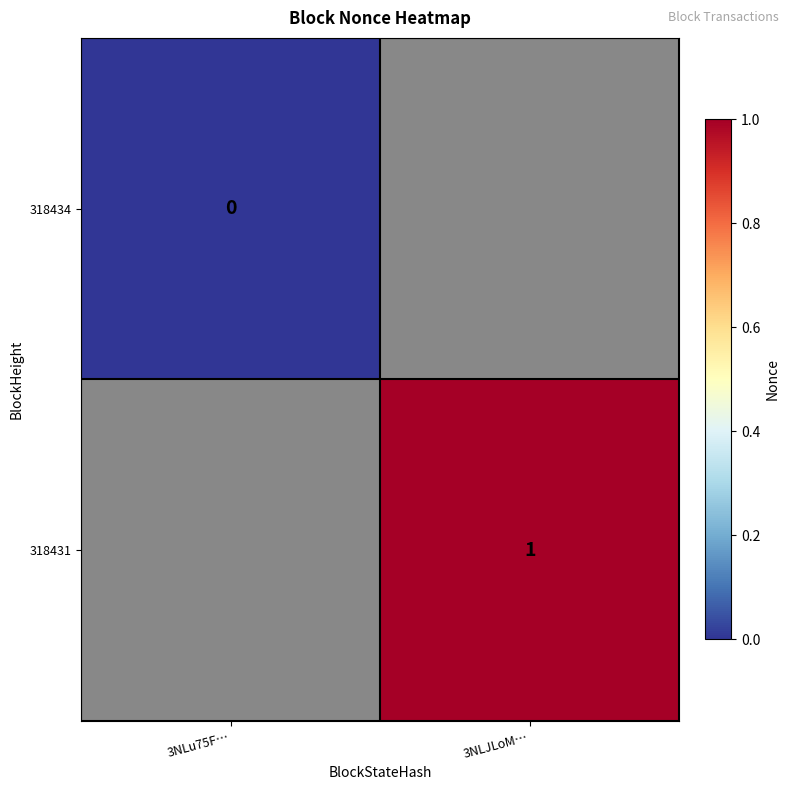

The 318431 series shows 1 at 3NLJLoM…. True or false?

True